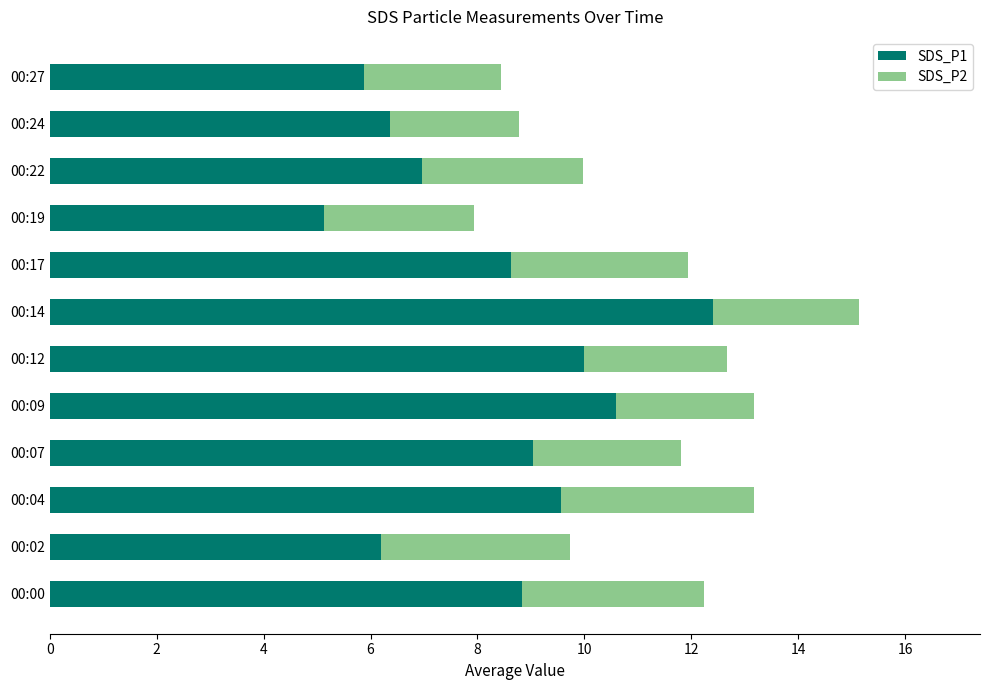

What is the difference between the maximum and minimum values in the SDS_P1 series?

7.3